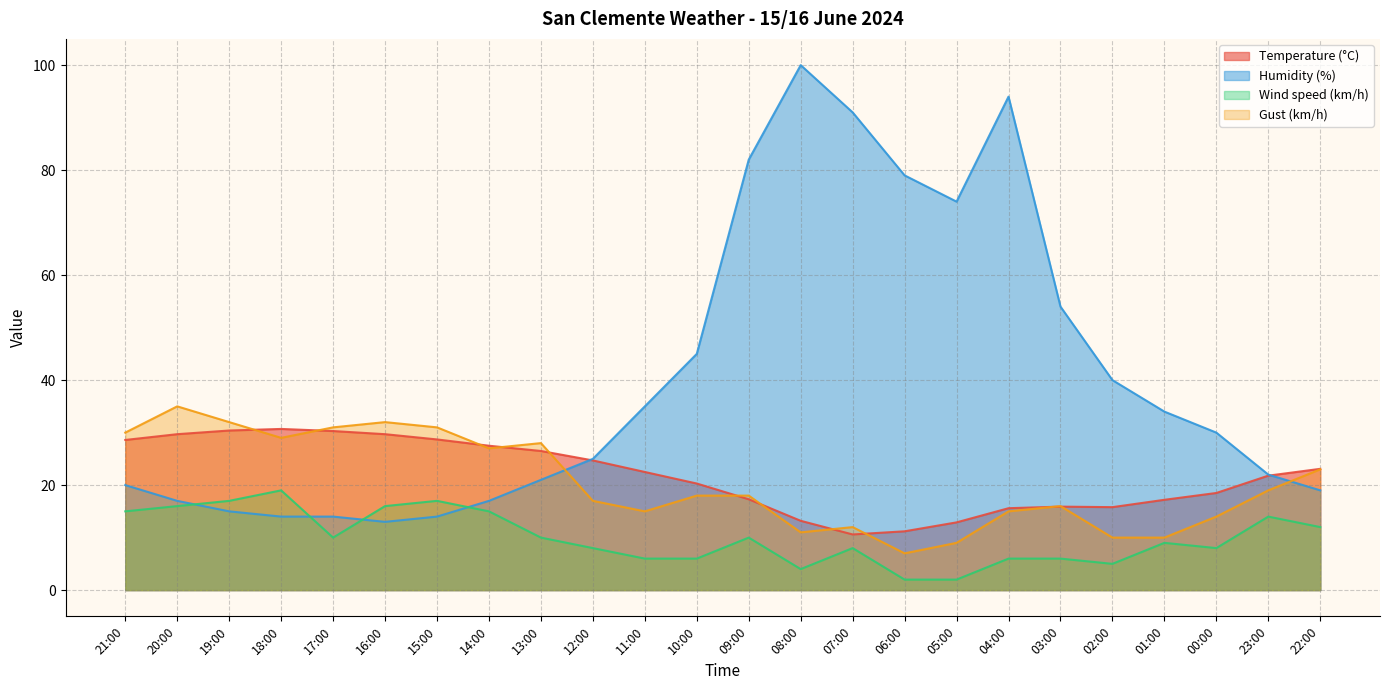

True or false: Wind speed (km/h) and Temperature (°C) intersect in this chart.

False